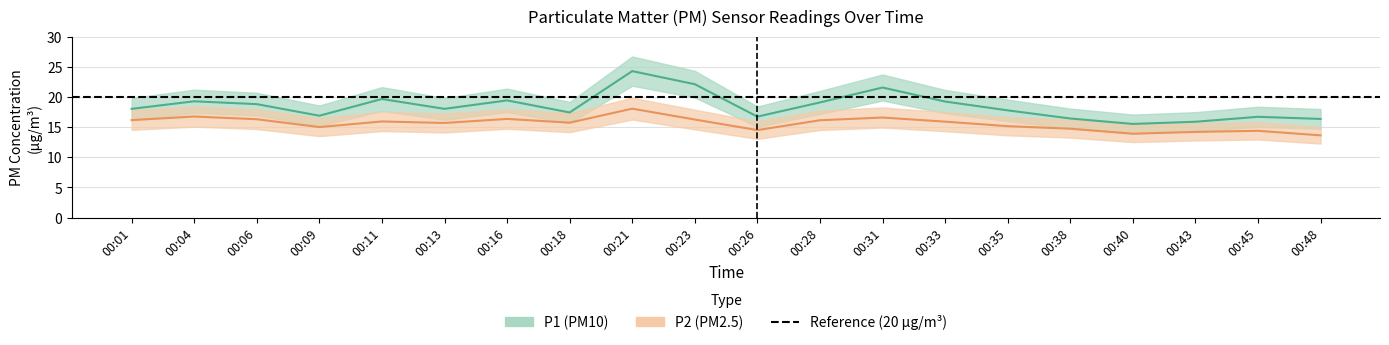

List the labels in order of P2 value, largest first.

00:21, 00:04, 00:31, 00:16, 00:06, 00:23, 00:01, 00:28, 00:11, 00:33, 00:18, 00:13, 00:35, 00:09, 00:38, 00:26, 00:45, 00:43, 00:40, 00:48